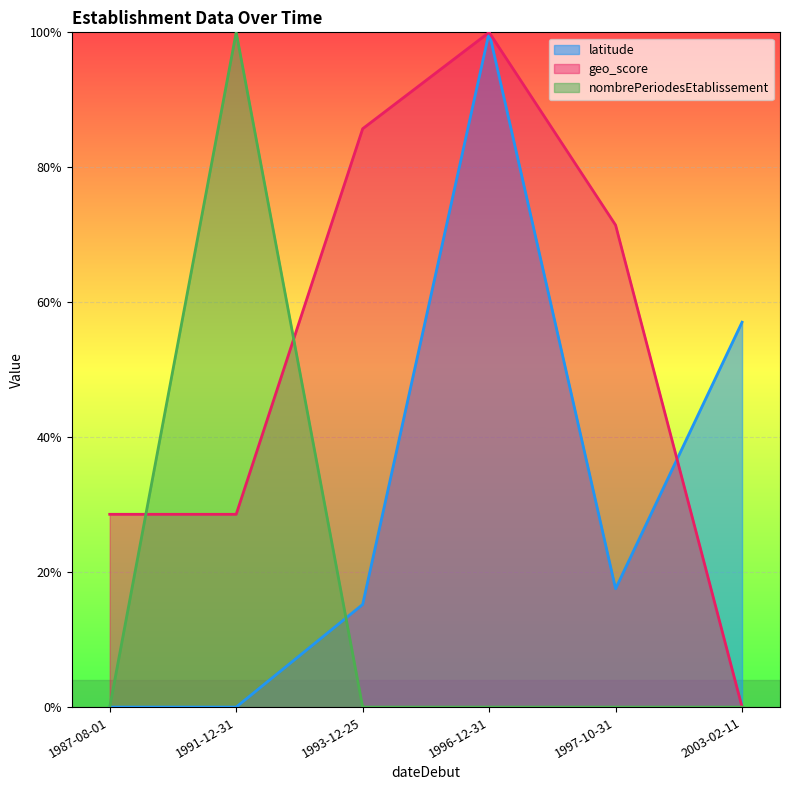

The latitude series shows 0.2 at 1997-10-31. True or false?

True